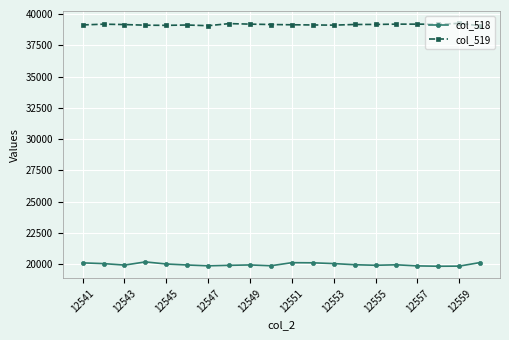

Rank the series by their maximum value, from lowest to highest.

col_518, col_519